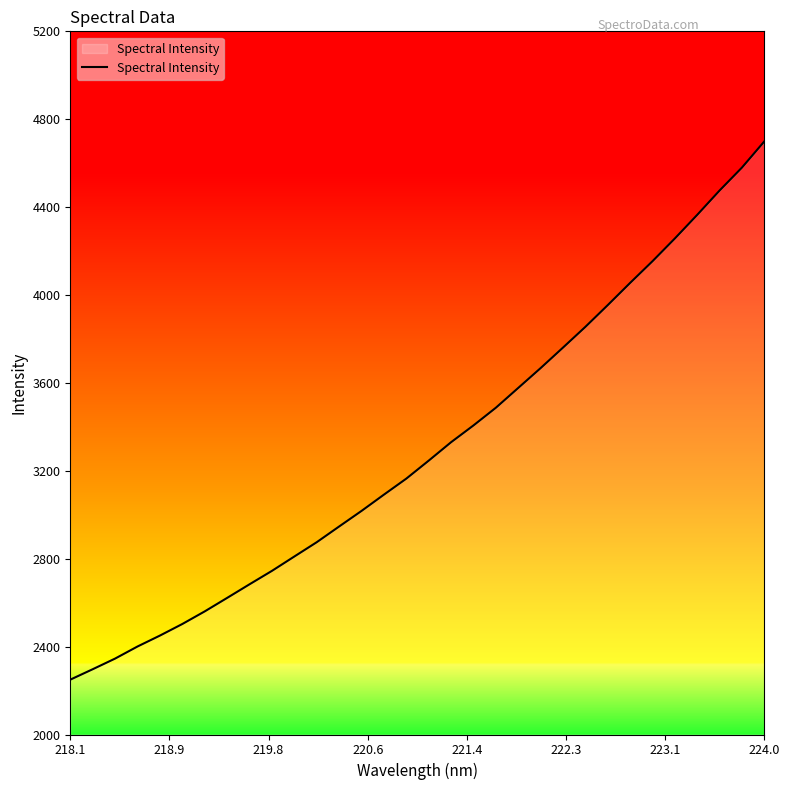

What is the difference between the maximum and minimum values?

2449.5